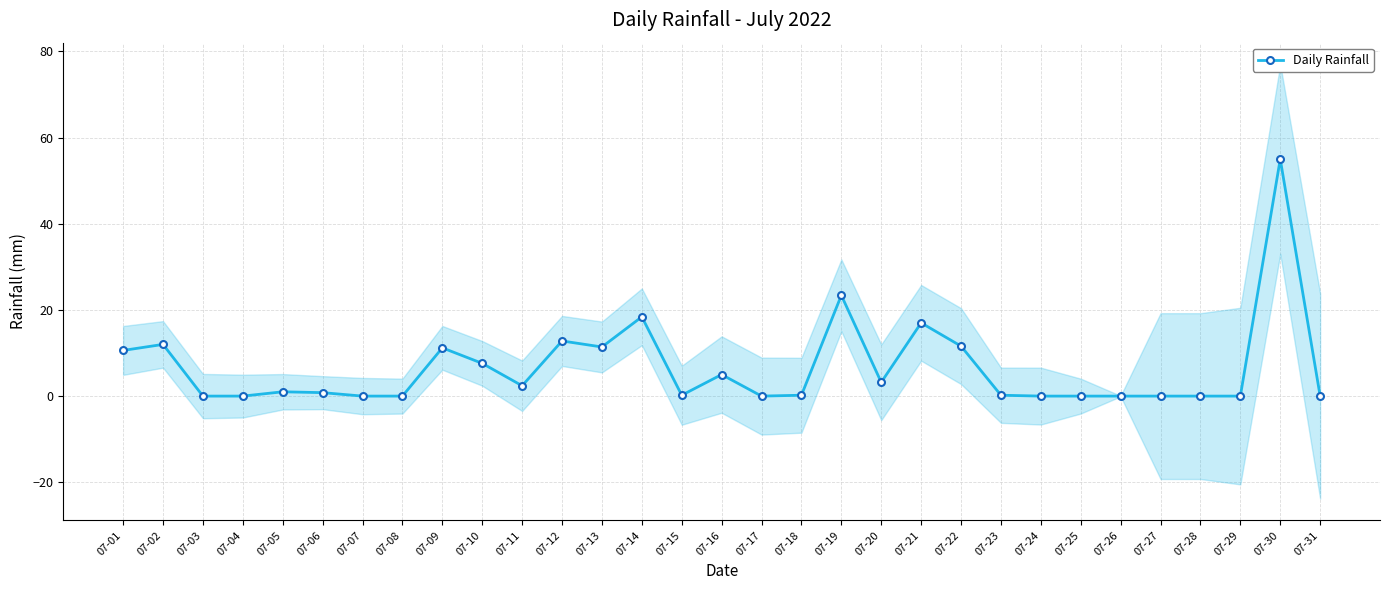

How many values are above zero?

19